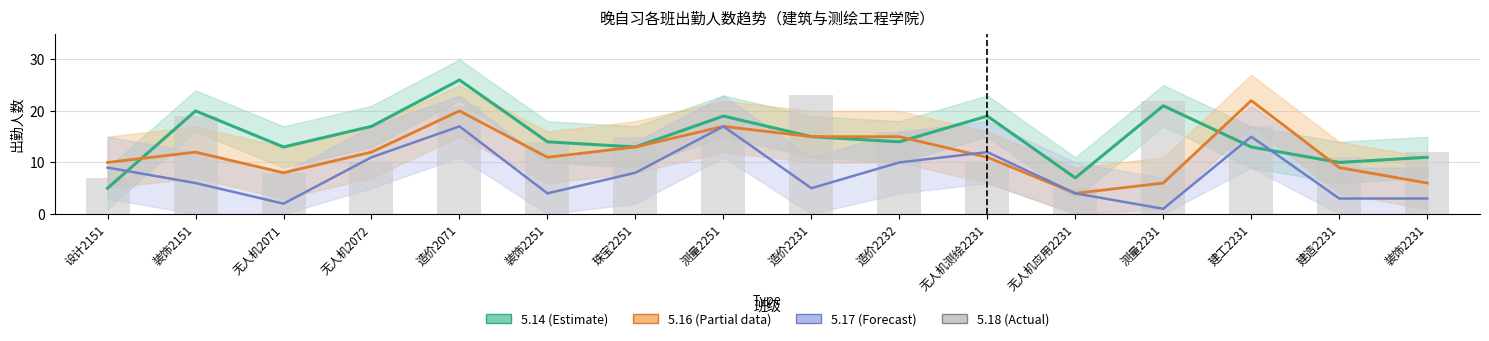

What is the sum of all values?

228